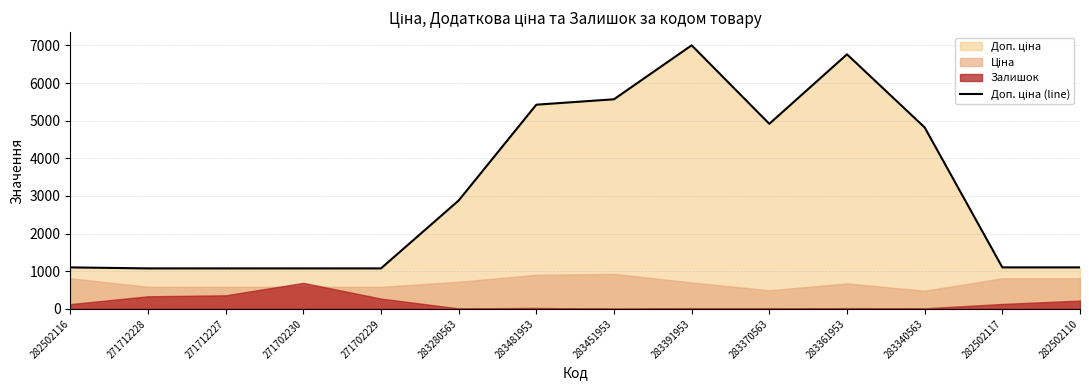

What is the value of the 8th point from the left?

5569.9